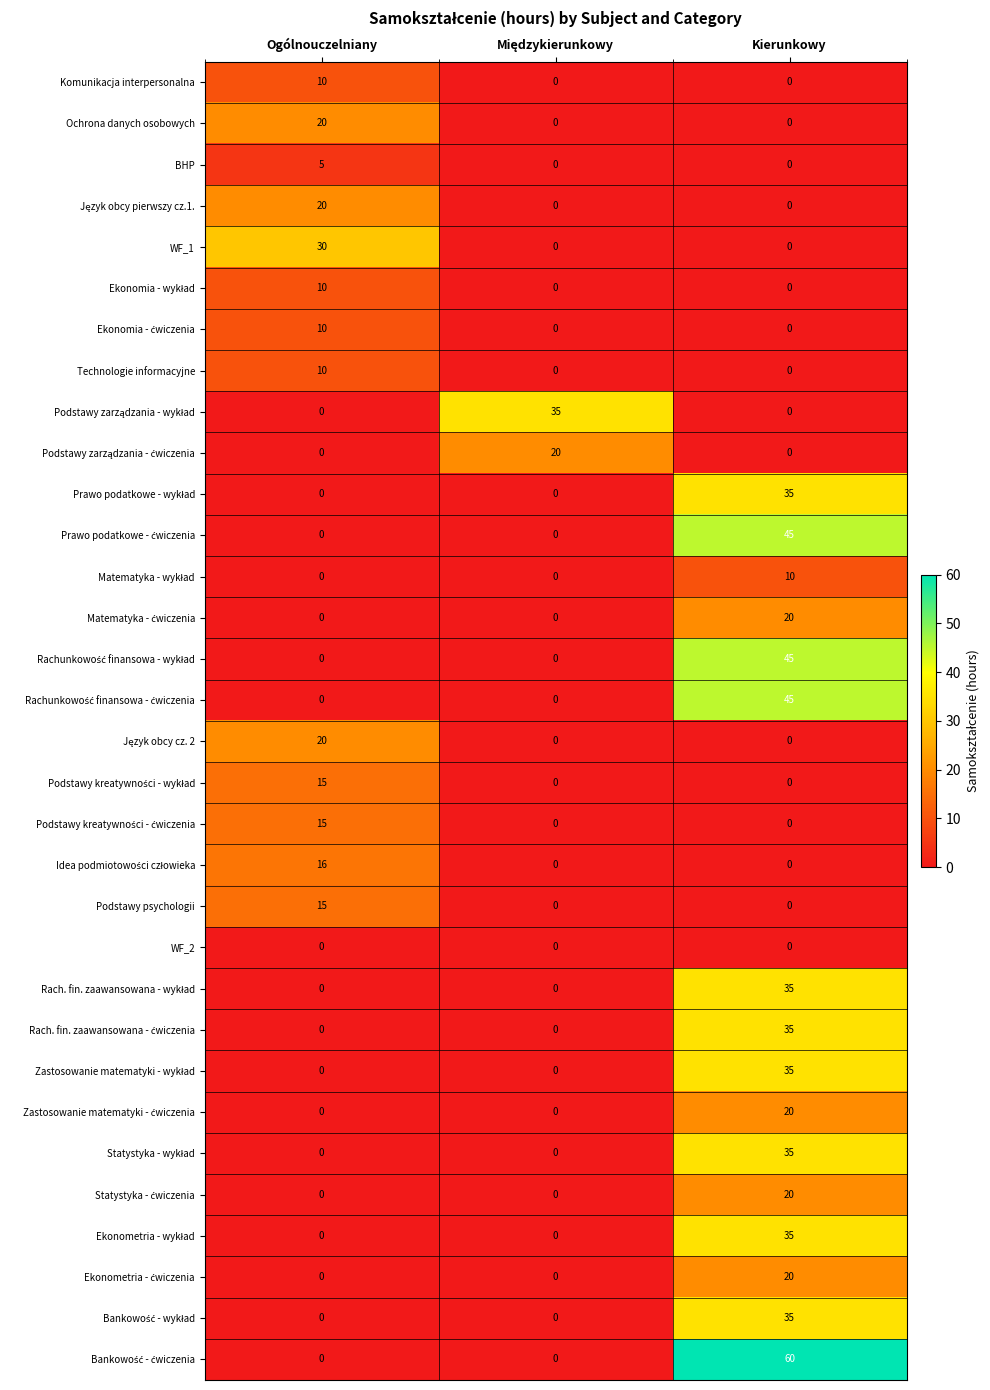

What is the difference between the Komunikacja interpersonalna values at Kierunkowy and Ogólnouczelniany?

10